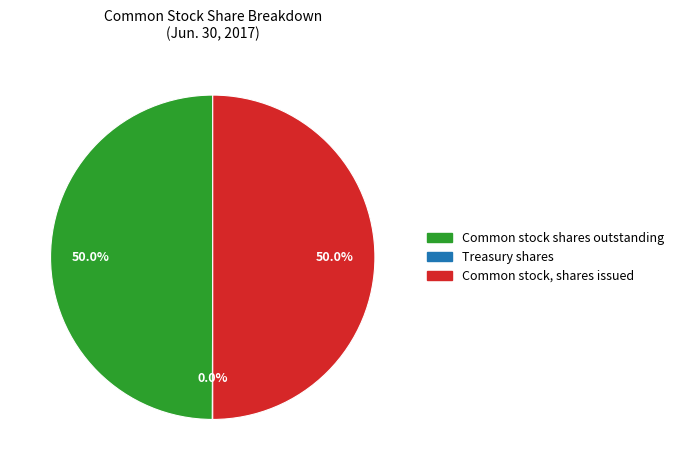

Which slice is the smallest?

Treasury shares